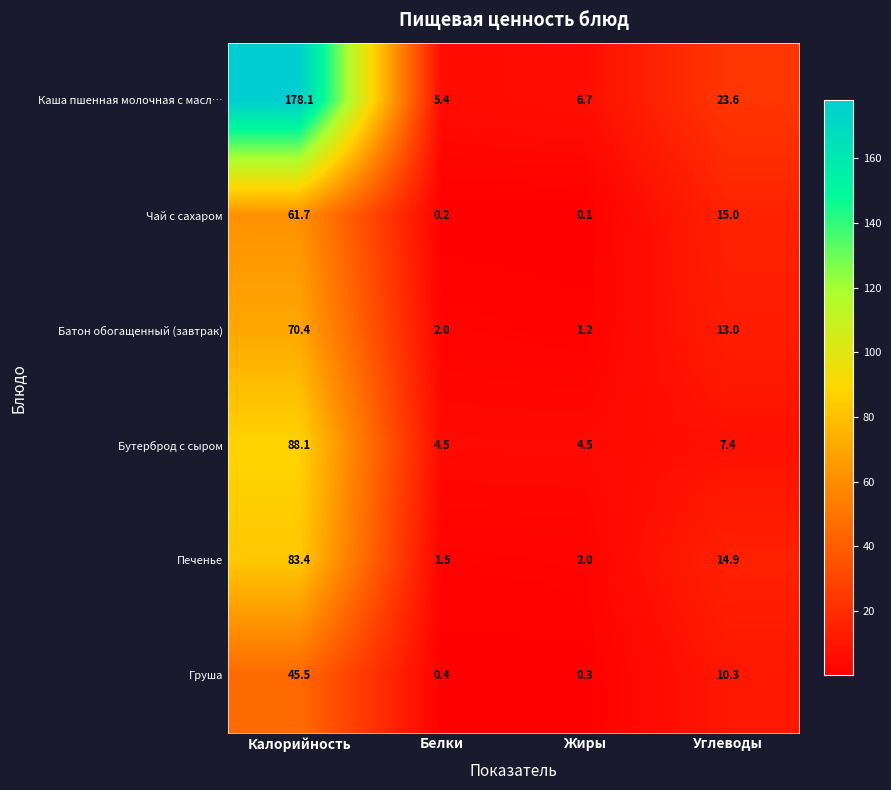

Which series has the widest spread of values?

Каша пшенная молочная с масл…